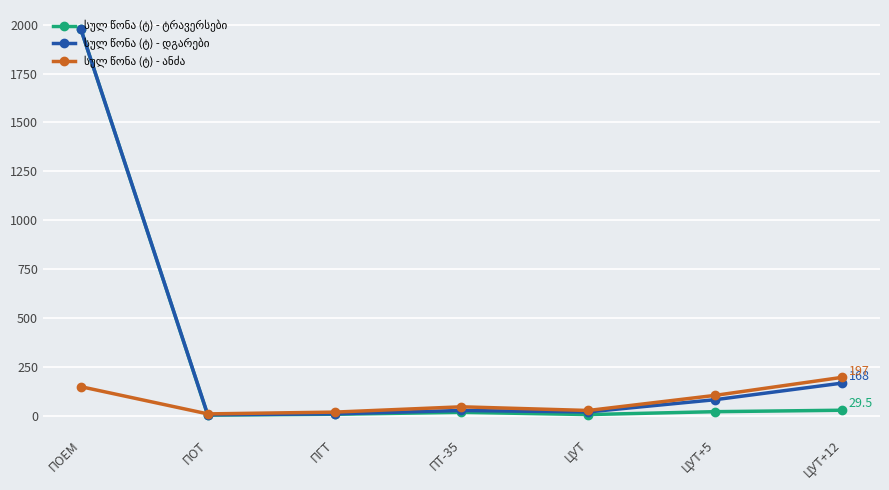

What is the difference between the highest and lowest values at ПОЕМ?

1826.2